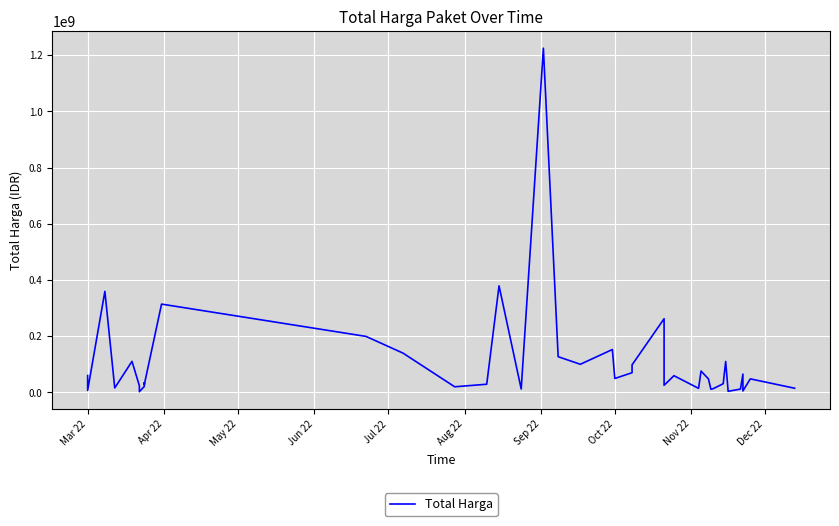

True or false: there are more than 0 points higher than both neighbors.

True